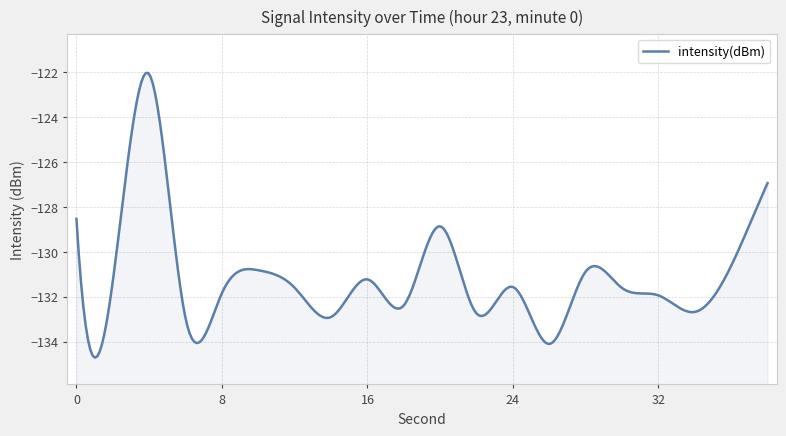

What is the value of the 14th point from the left?

-134.1